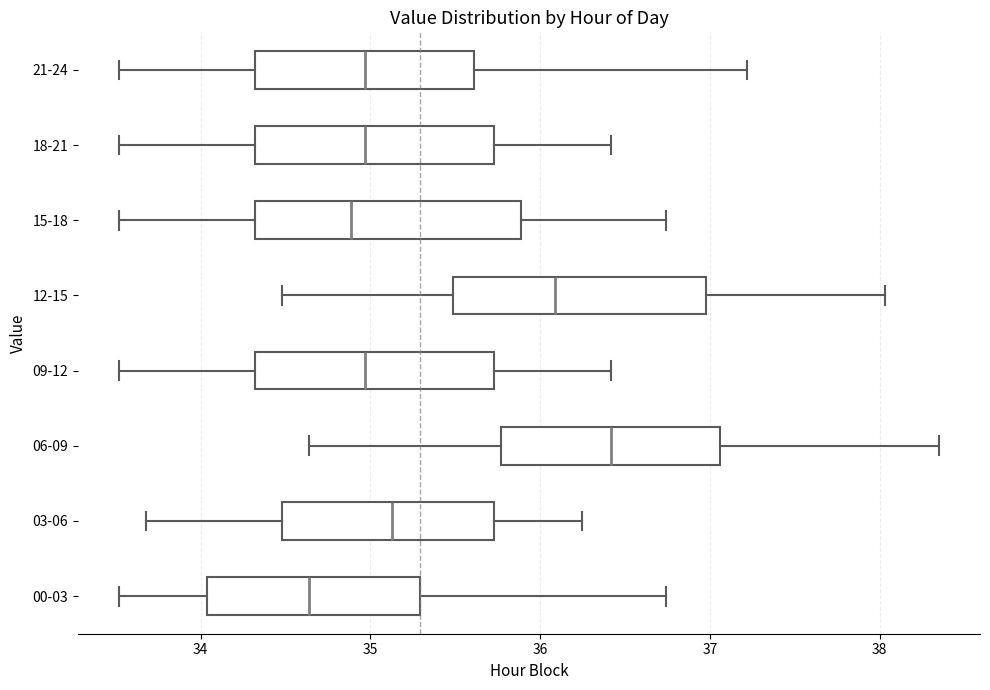

Where does the left whisker of the box for 00-03 end on the x-axis? The values are not printed on the chart, so give them approximately, as read against the axis.

33.5